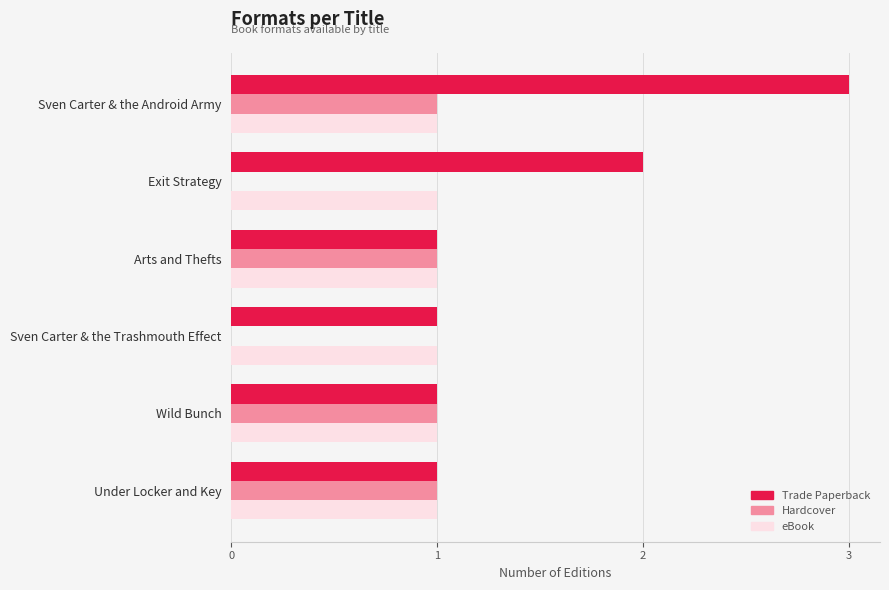

Which series has the largest range (max minus min)?

Trade Paperback